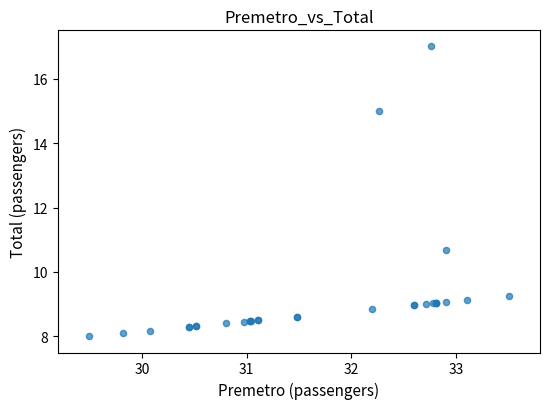

What Y value in the scatter plot is closest to 12?

10.7